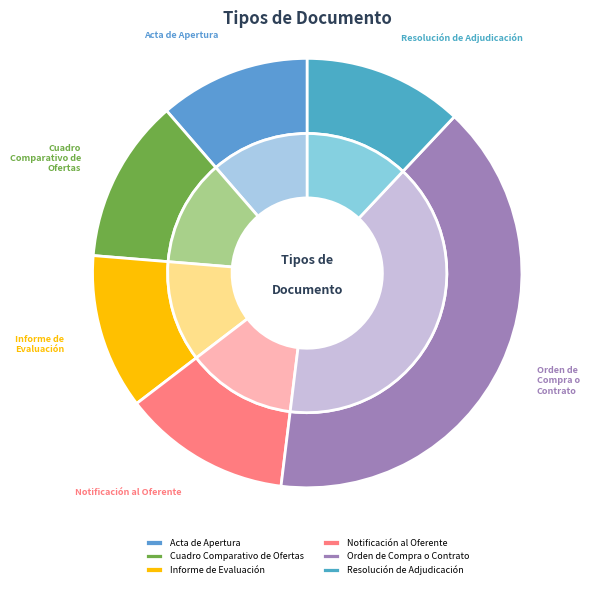

To the nearest percent, what is the average slice percentage?

17%